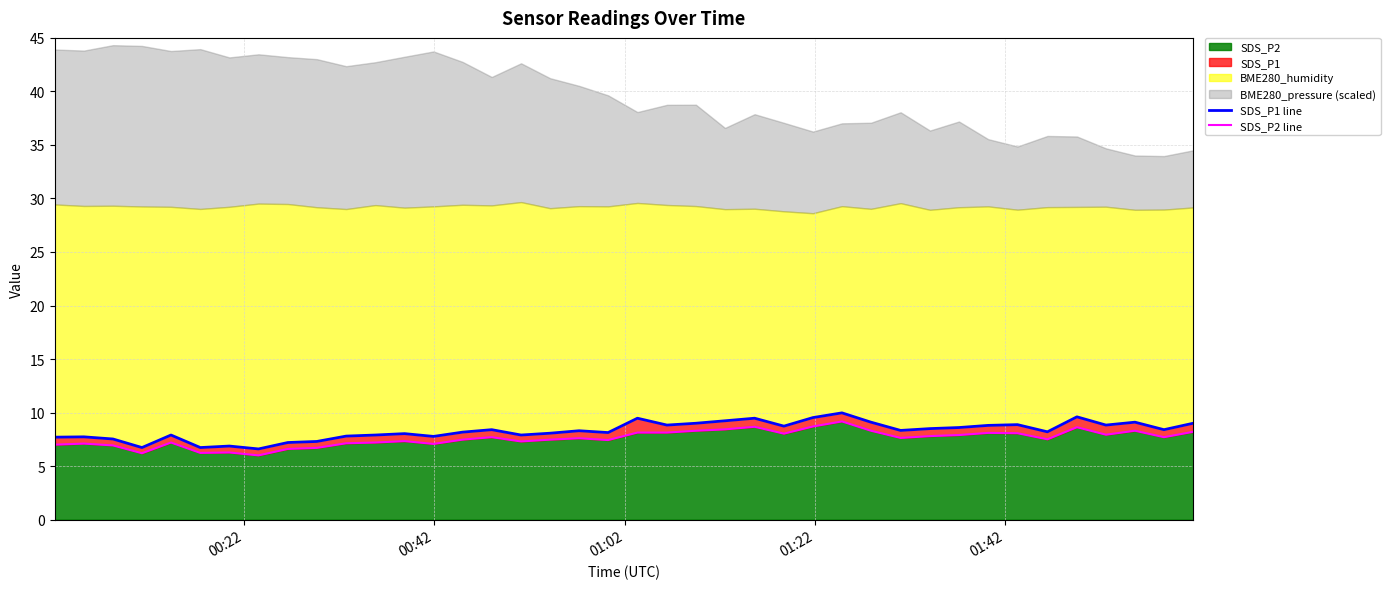

What is the value of the SDS_P1 line point at the 35th from the left?

8.2